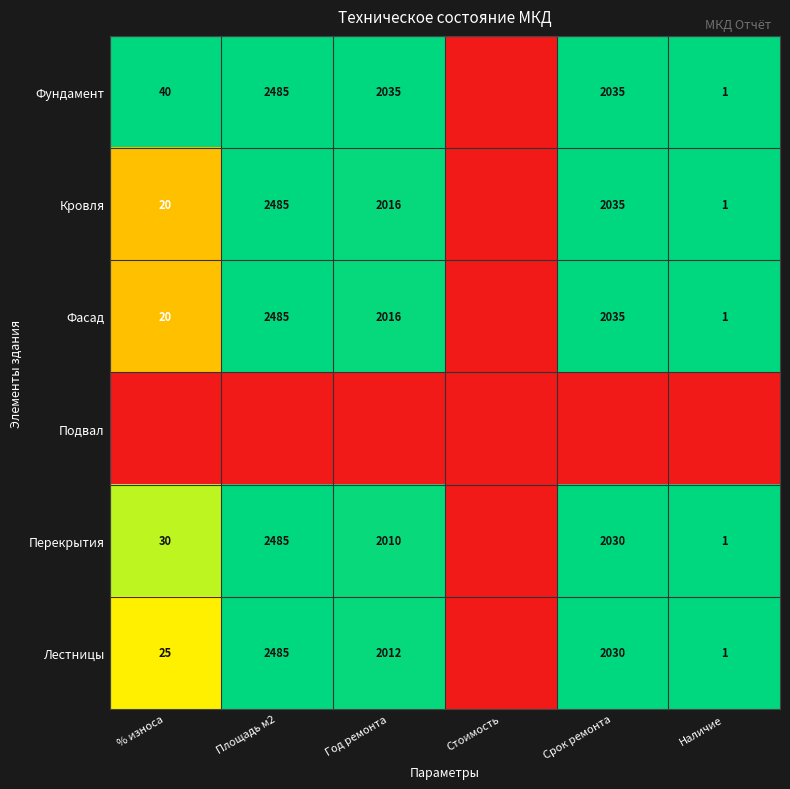

Is it true that Лестницы equals 2485 at Площадь м2?

True